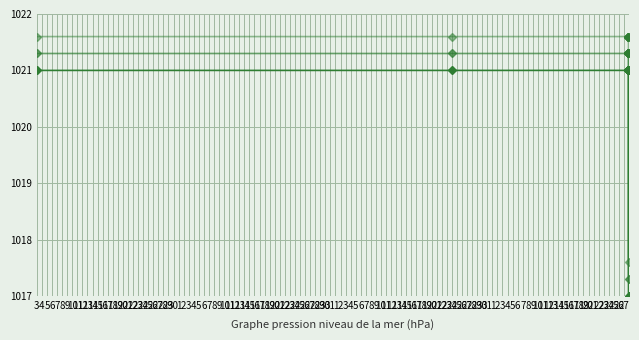

Reading right to left, transcribe all the data shown in this chart.

Identifier: 1017.0	1021.0	1021.0	1021.0	1021.0	1021.0	1021.0	1021.0	1021.0	1021.0
Identifier+0.3: 1017.3	1021.3	1021.3	1021.3	1021.3	1021.3	1021.3	1021.3	1021.3	1021.3
Identifier+0.6: 1017.6	1021.6	1021.6	1021.6	1021.6	1021.6	1021.6	1021.6	1021.6	1021.6